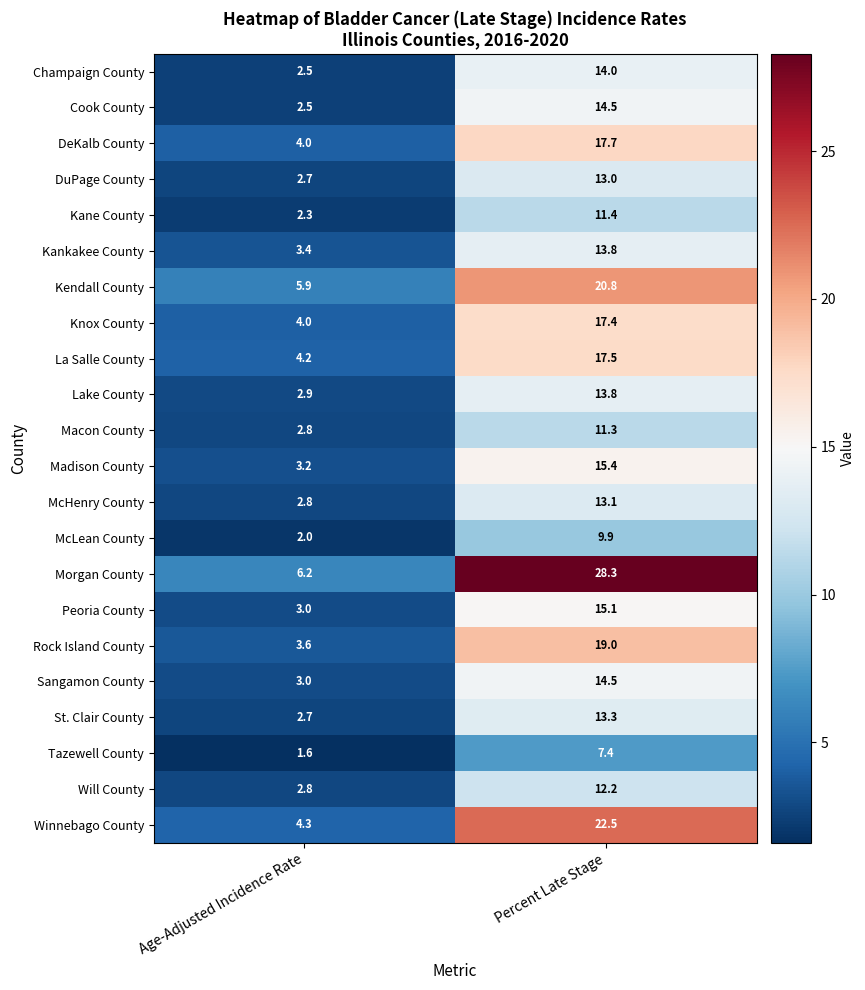

Between Age-Adjusted Incidence Rate and Percent Late Stage, which series saw the biggest shift?

Morgan County